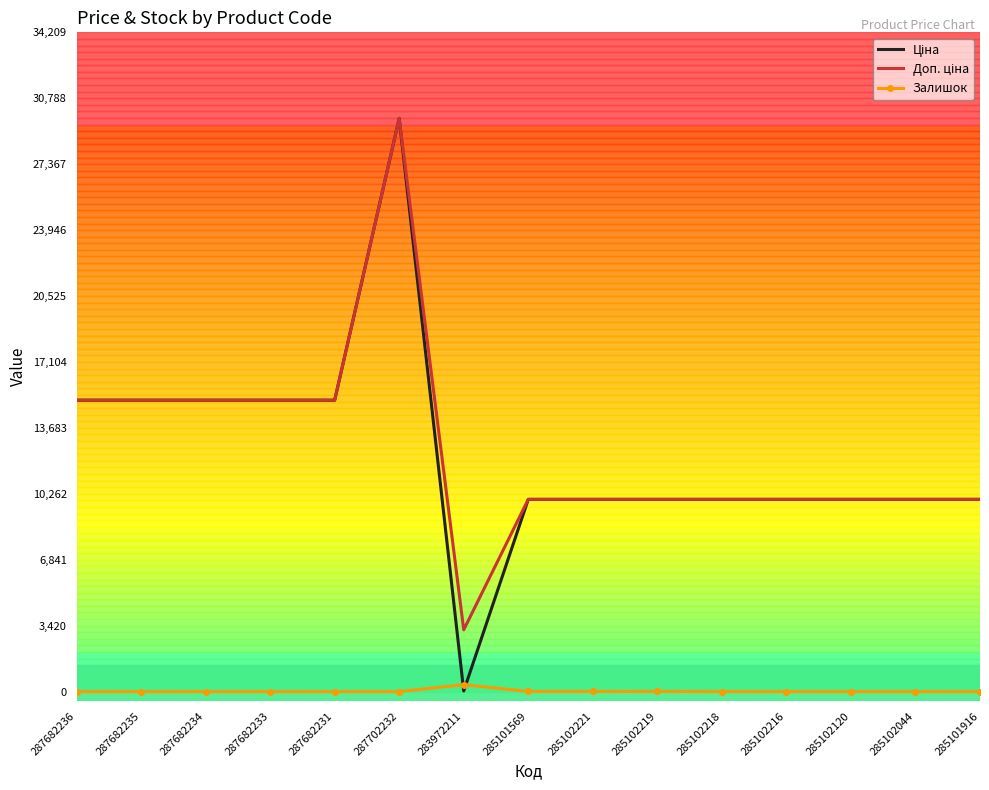

How many values in the Залишок series exceed 0?

6